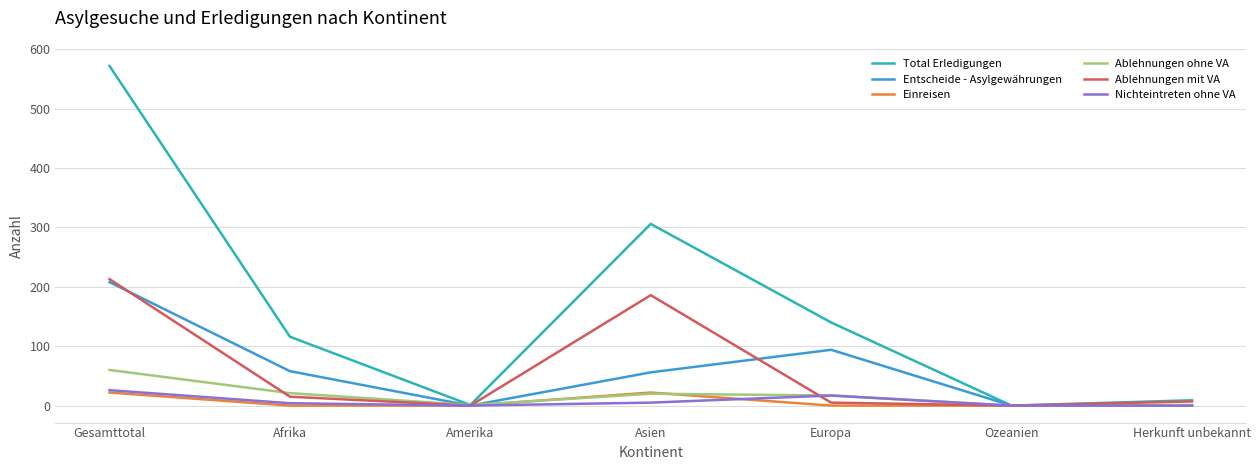

True or false: Entscheide - Asylgewährungen has more than 1 interior local peaks.

False